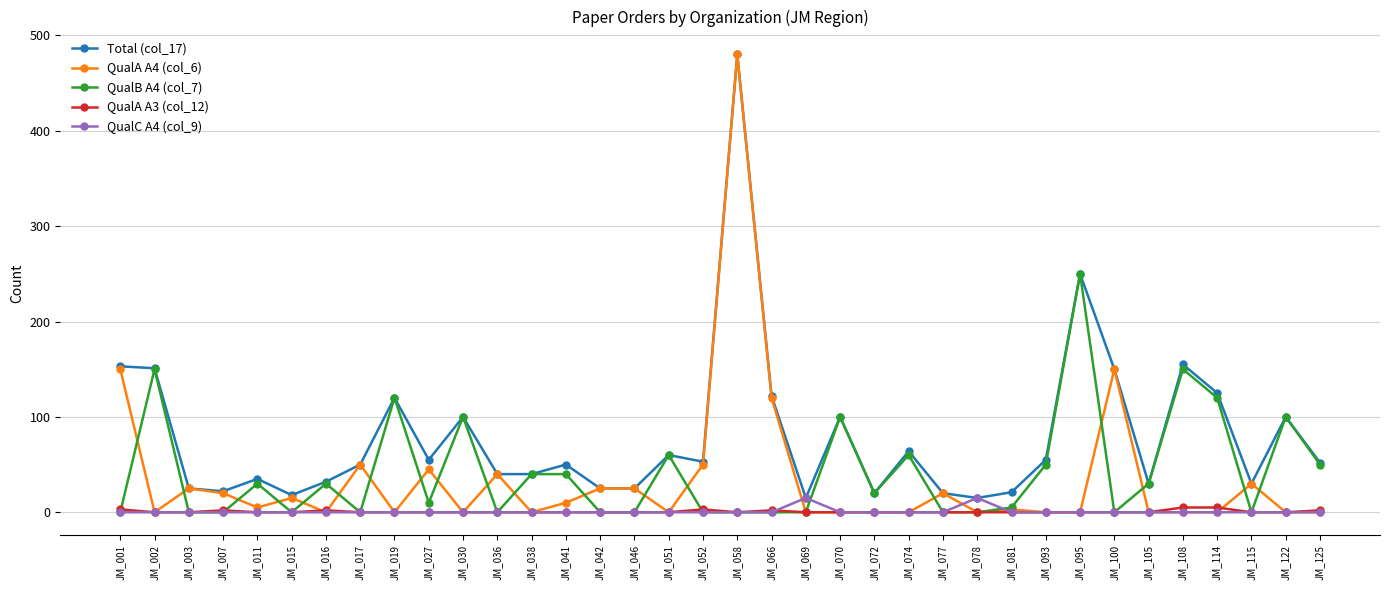

True or false: Total (col_17) and QualA A3 (col_12) cross at least once.

False